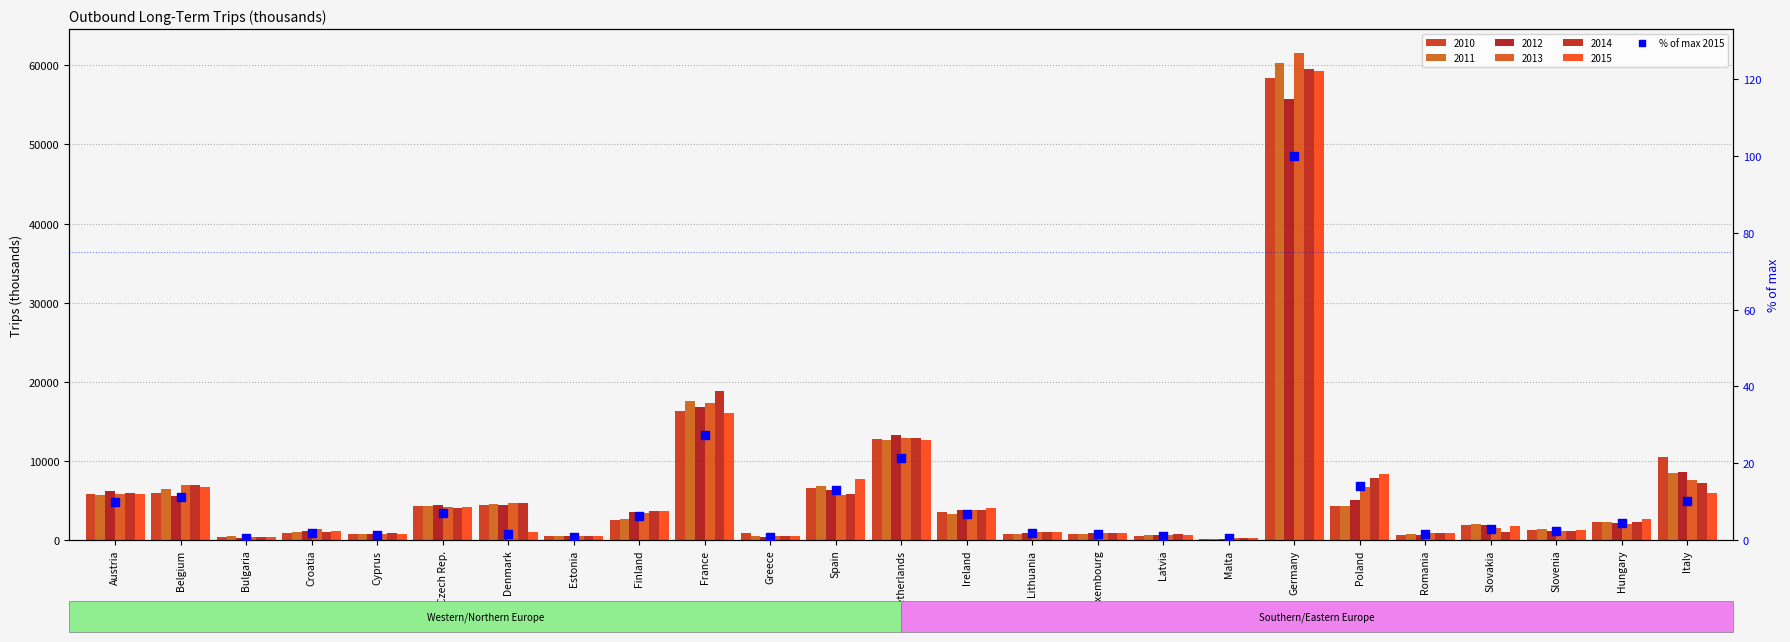

Between Czech Rep. and France, which is larger?

France